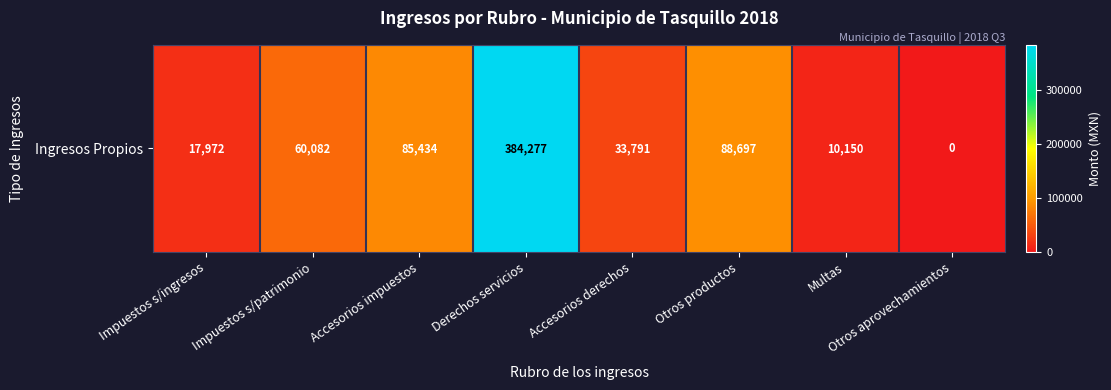

Reading left to right, transcribe all the data shown in this chart.

17972.0	60082.1	85434.4	384277.1	33790.7	88697.0	10150.0	0.0